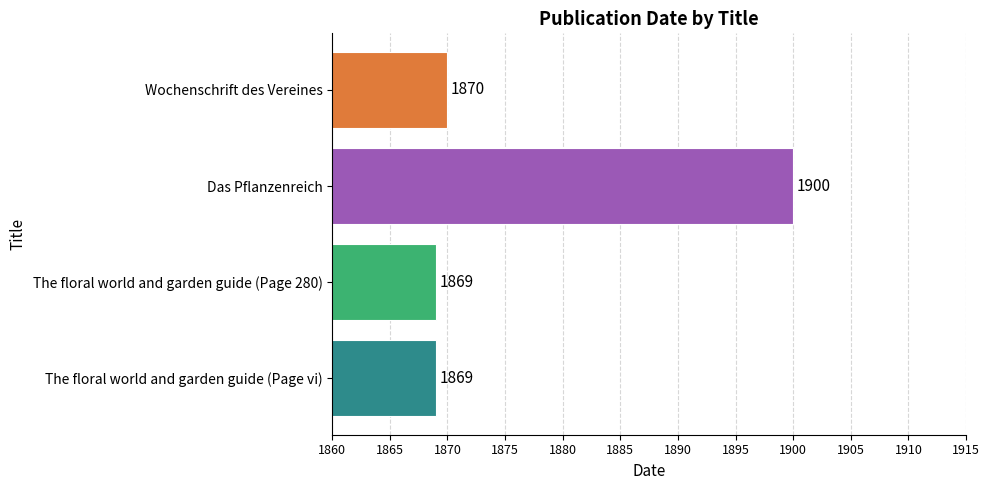

Is it true that the value at The floral world and garden guide (Page 280) is 1869?

True